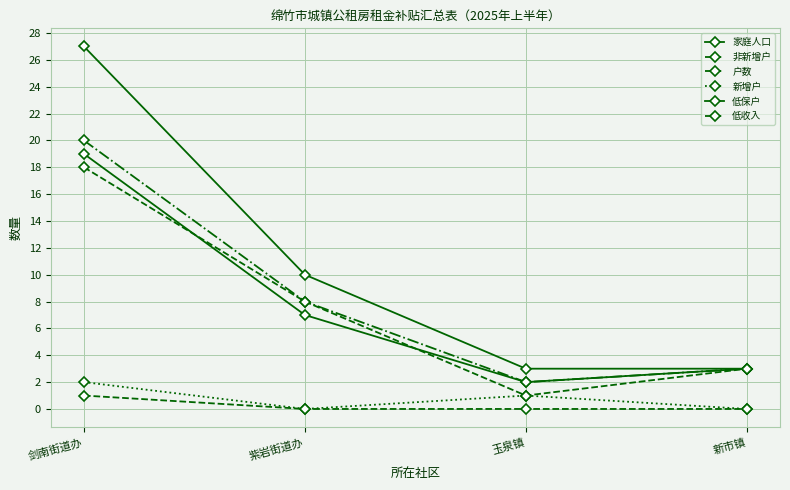

Which category has the lowest value in the 新增户 series?

紫岩街道办